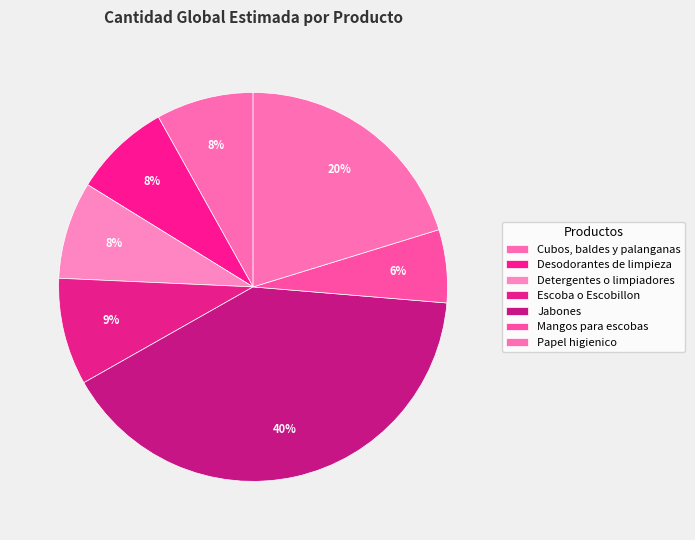

To the nearest percent, what portion does Papel higienico represent?

20%